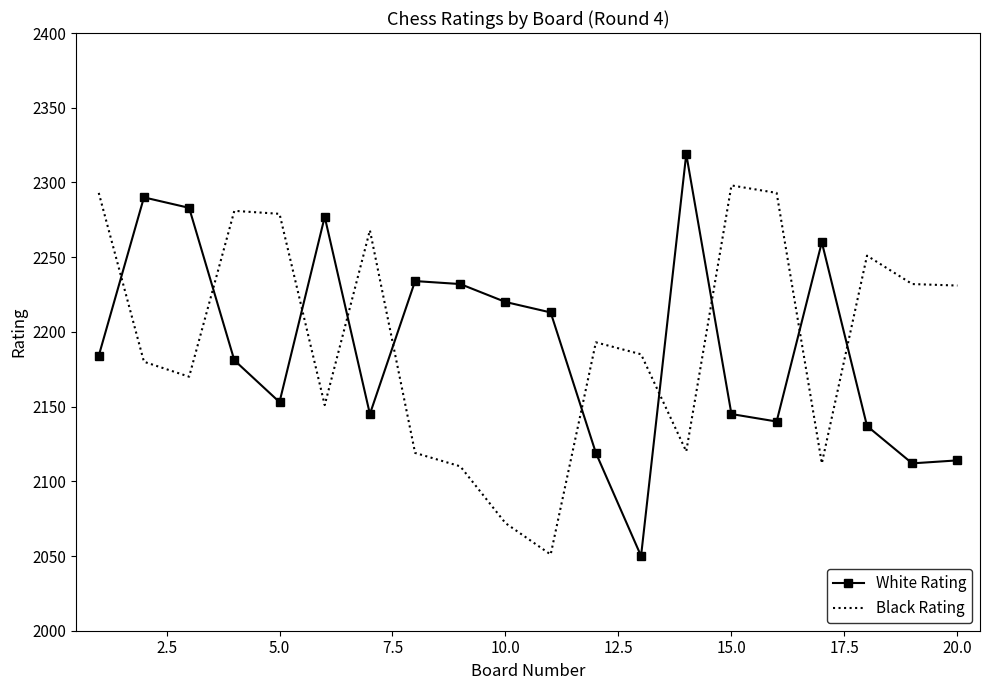

Which series has the widest spread of values?

White Rating